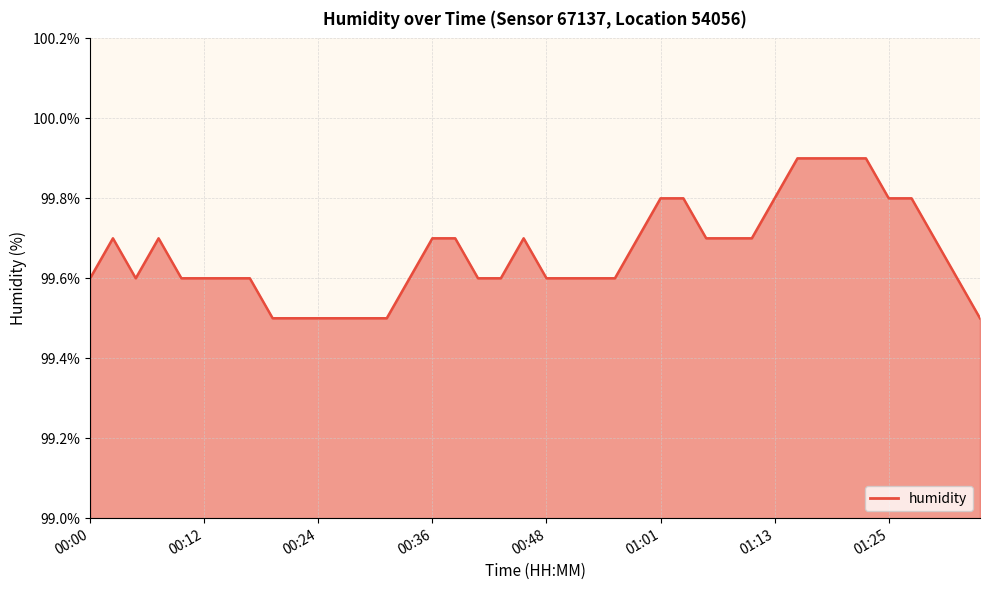

What is the smallest value displayed?

99.5